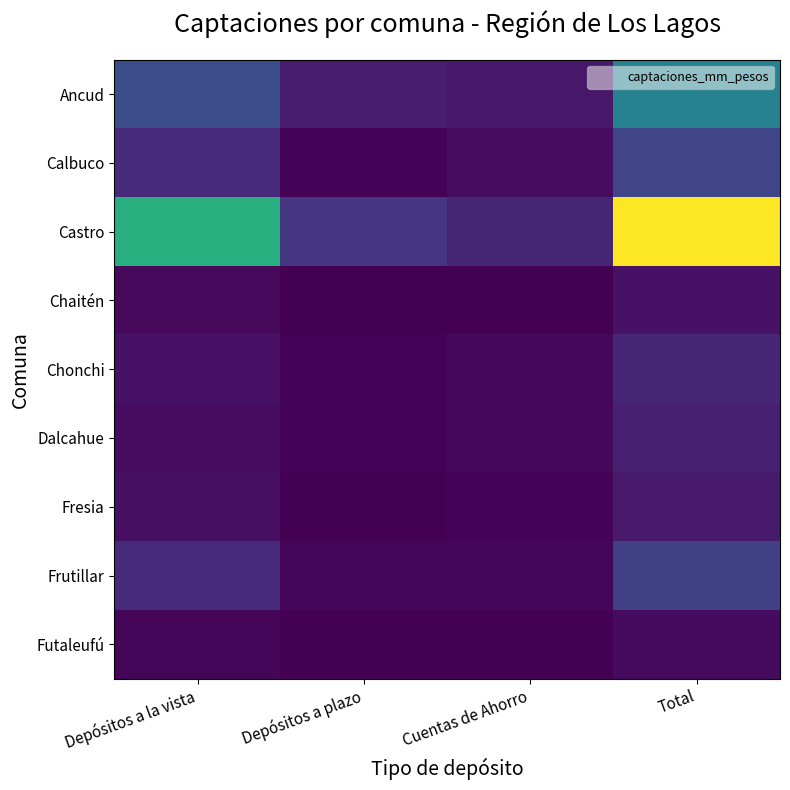

Which series has the largest total across all categories?

Castro